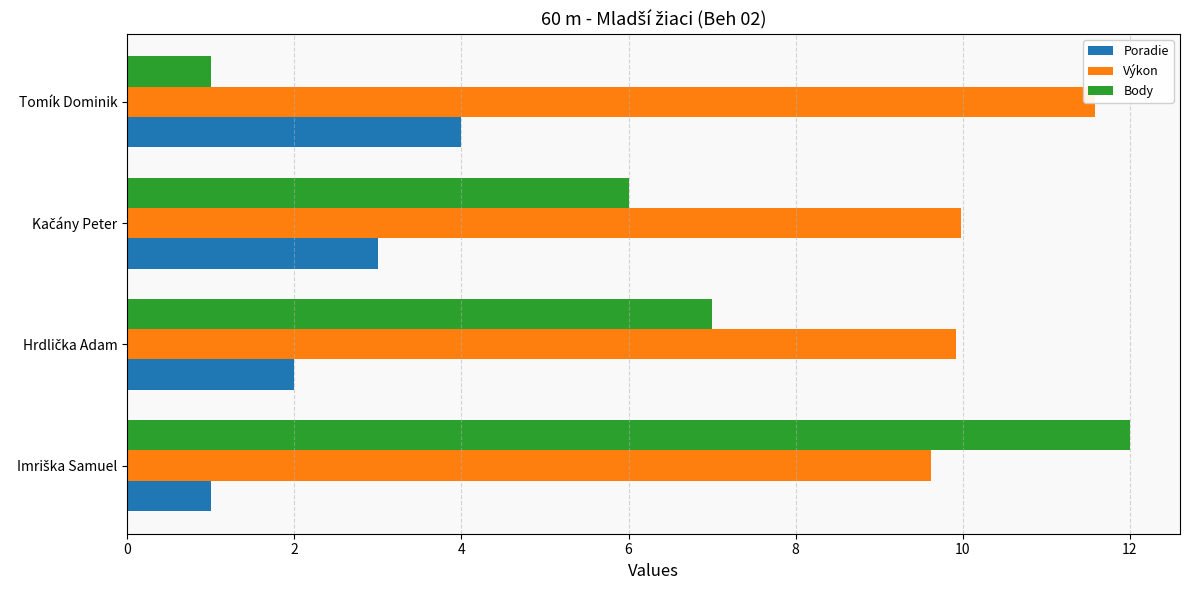

What is the greatest value displayed?

12.0